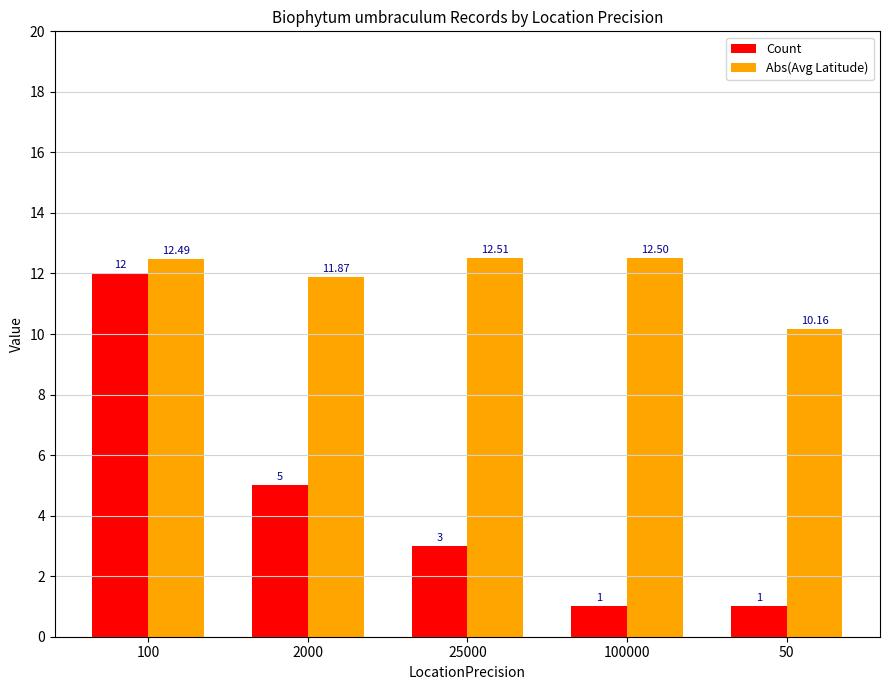

True or false: Count has a value of 3.0 at 25000.

True